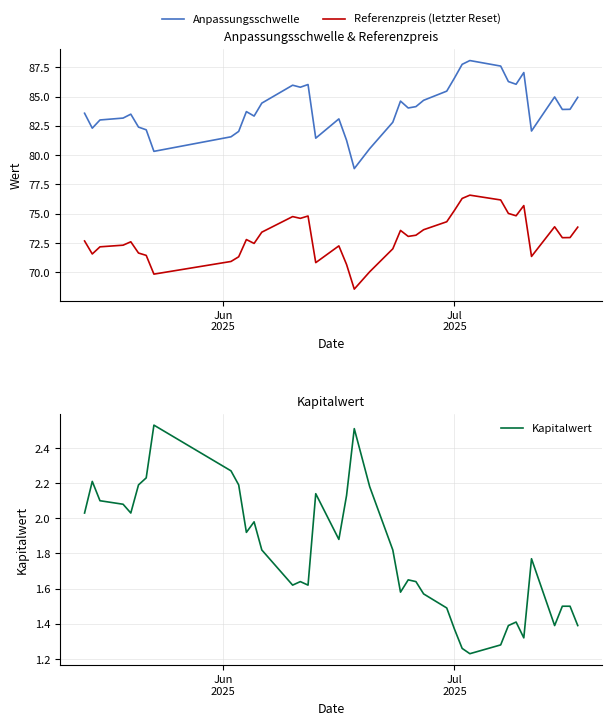

Which series has the widest spread of values?

Anpassungsschwelle